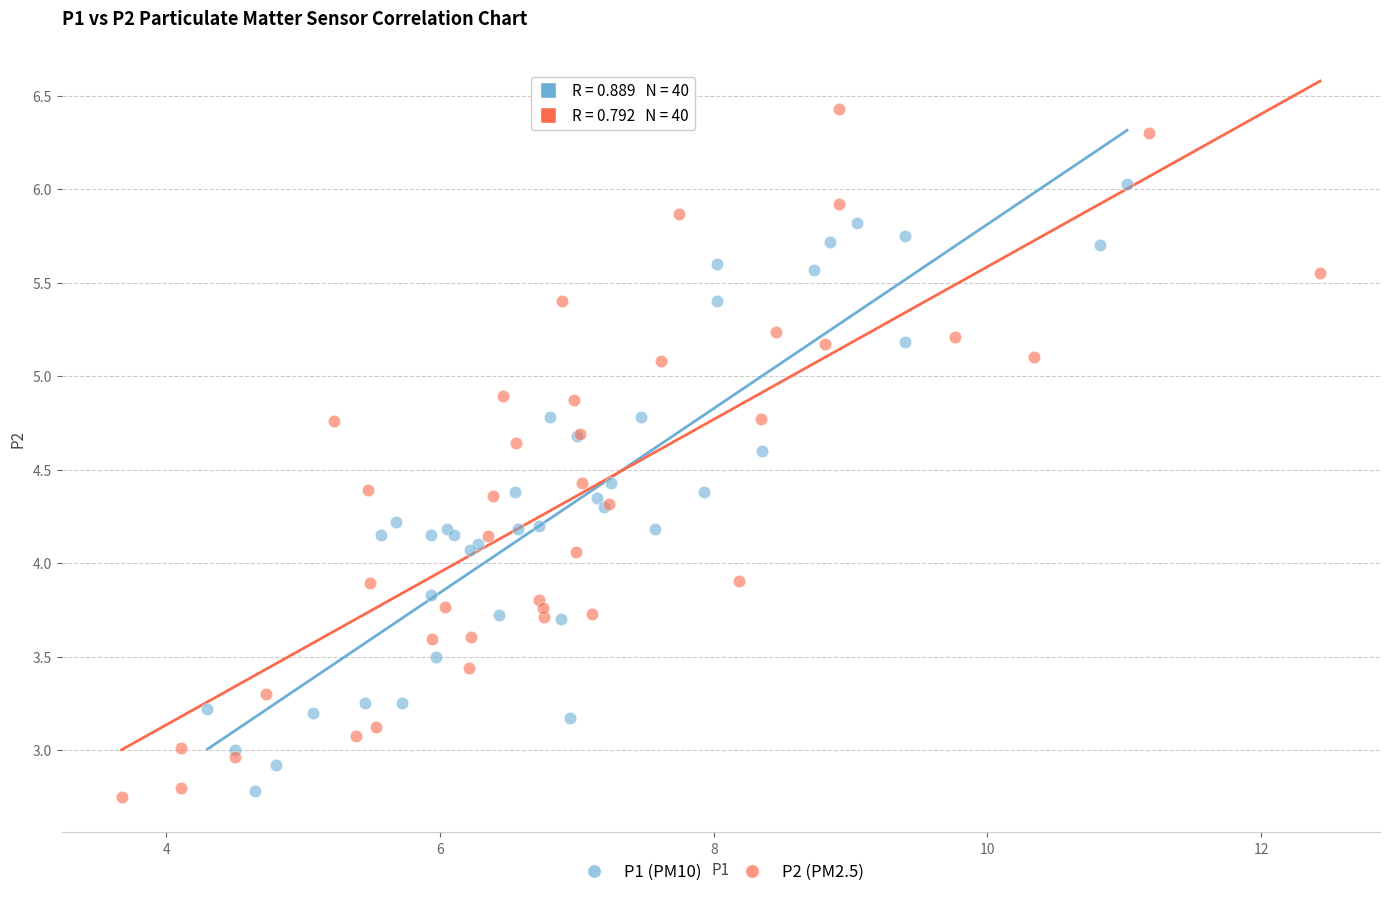

Which series reaches the maximum Y coordinate?

P2 (PM2.5)